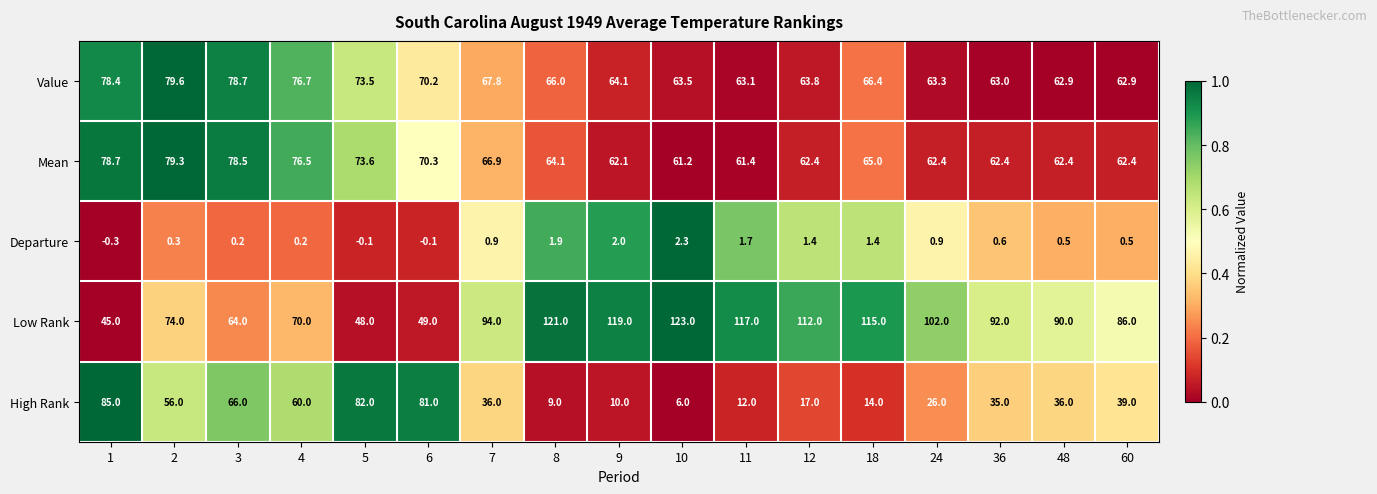

What is the average value of the Value series?

68.5